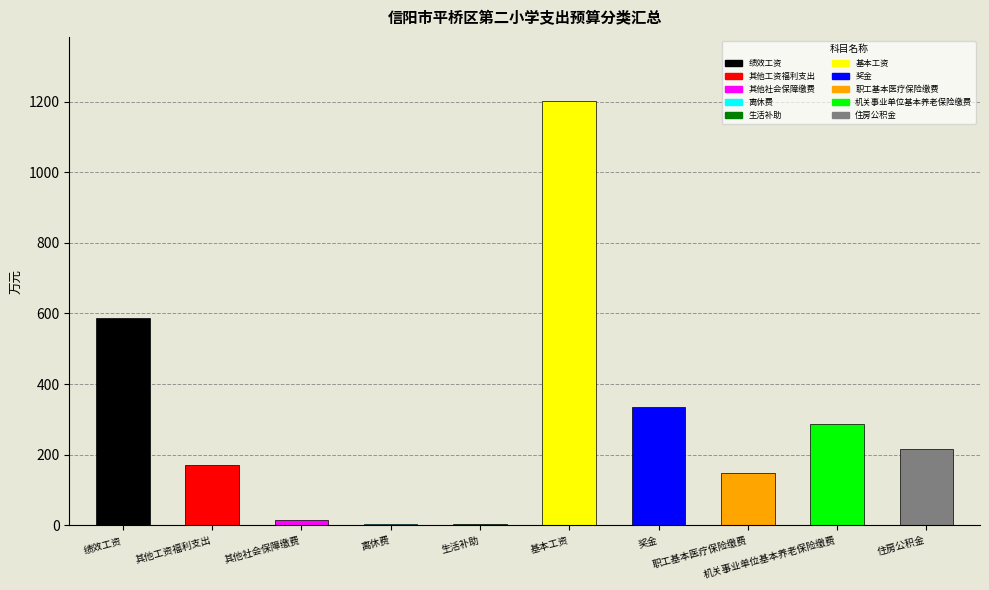

What is the sum of all values?

2972.2